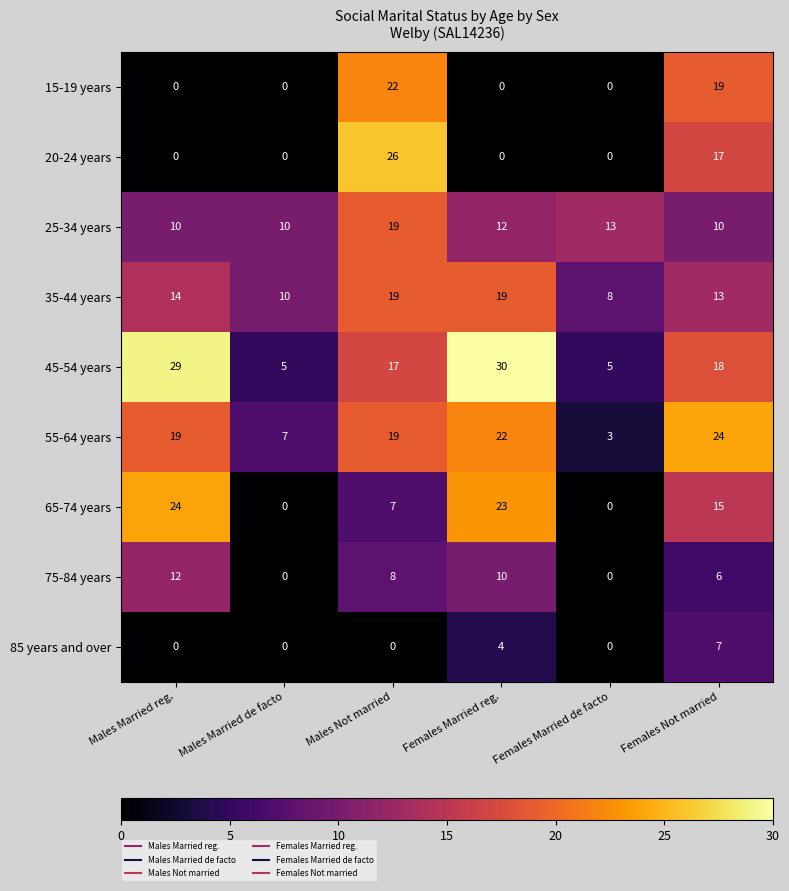

At how many categories does at least one series exceed 4?

6